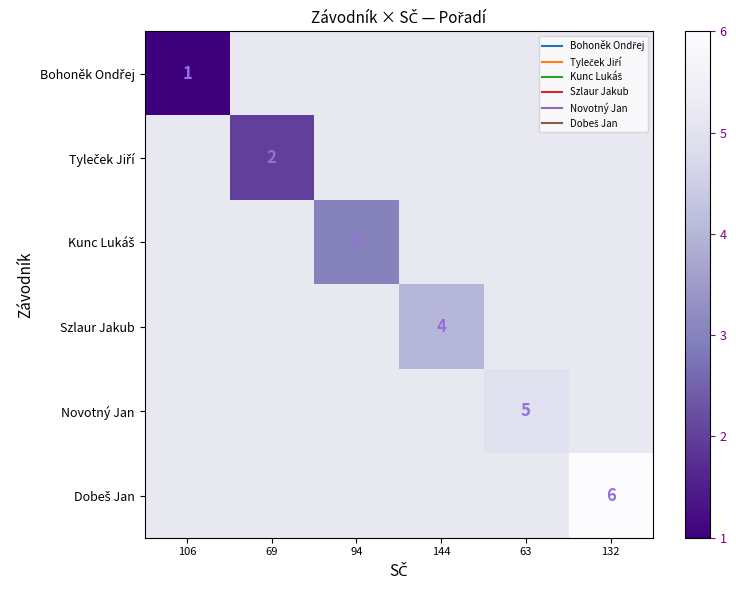

How many categories are shown in the chart?

6